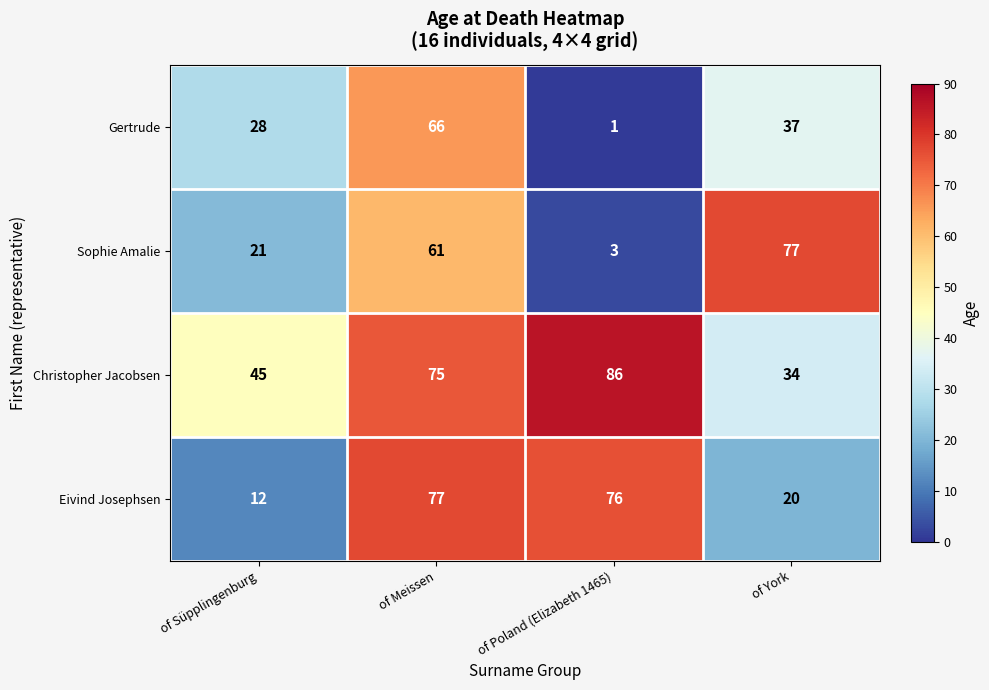

What is the sum of the Sophie Amalie values at of York and of Süpplingenburg?

98